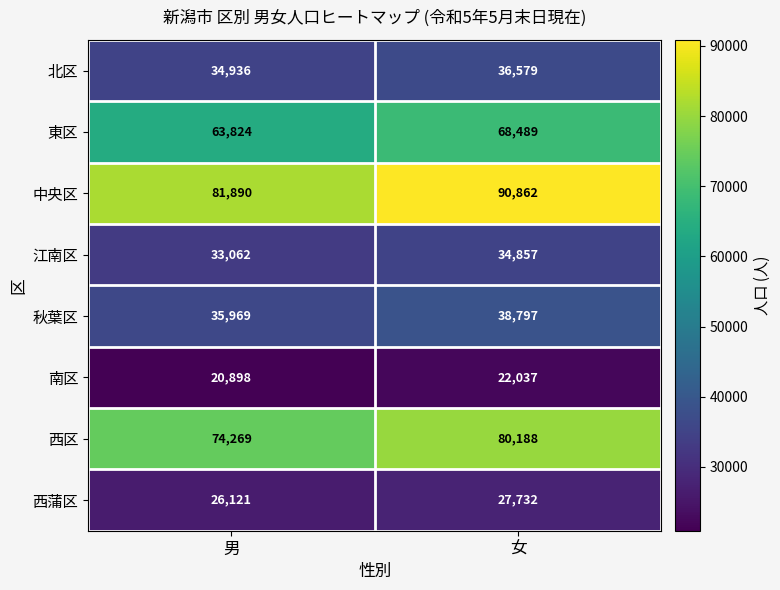

What value does the 江南区 series have at 女?

34857